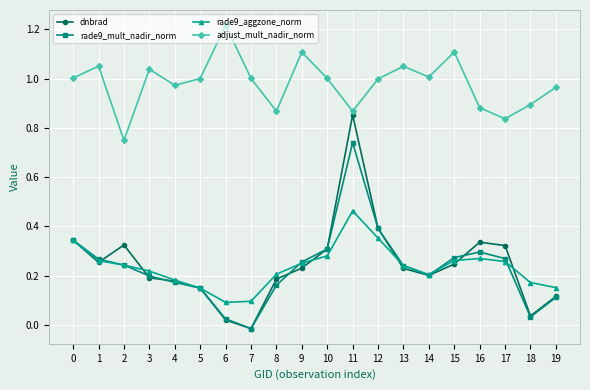

Which series has the largest total across all categories?

adjust_mult_nadir_norm